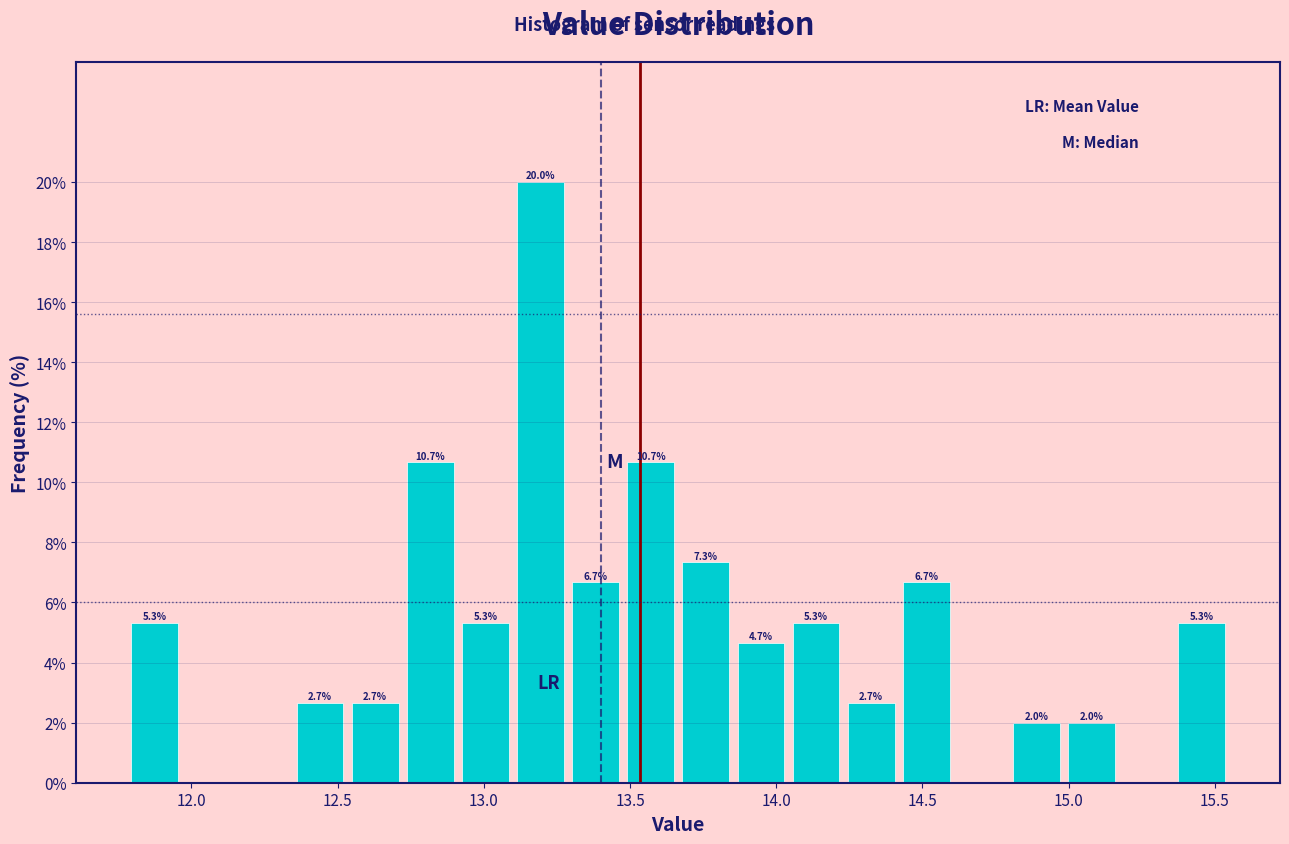

Read against the x-axis, roughly where is the centre of the tallest bar?

13.20